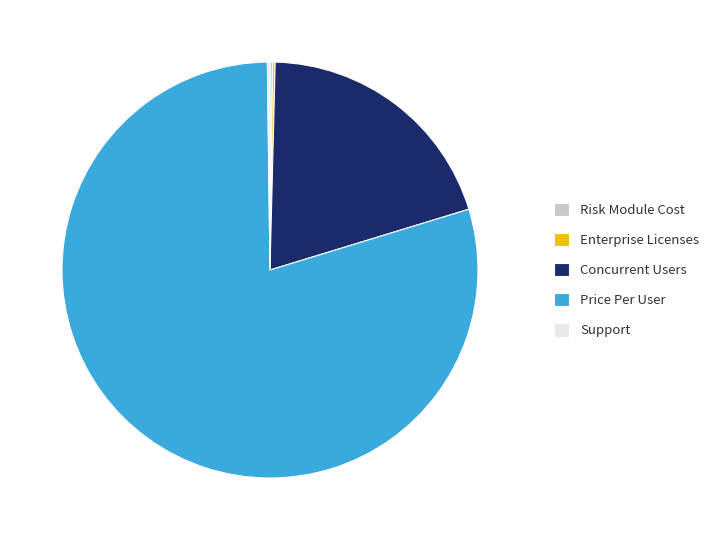

Which slice represents more than half of the pie?

Price Per User